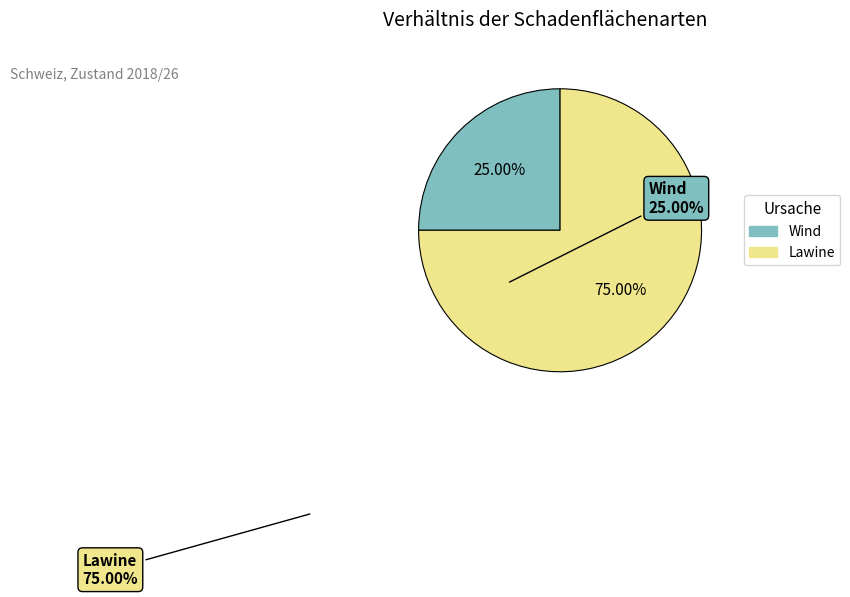

Which category has the biggest portion of the pie?

Lawine